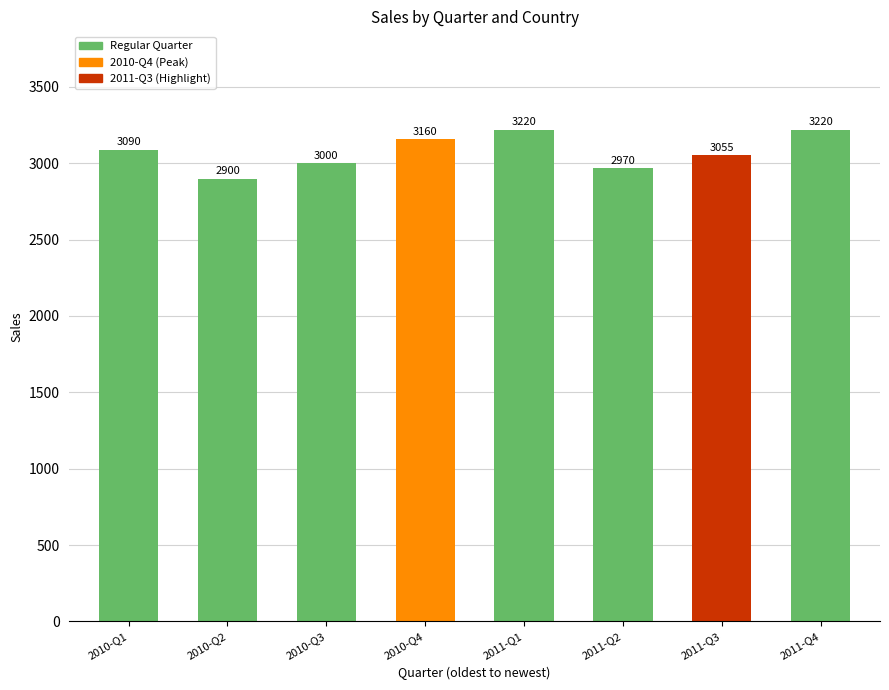

True or false: the data shows 1431 at 2011-Q4.

False